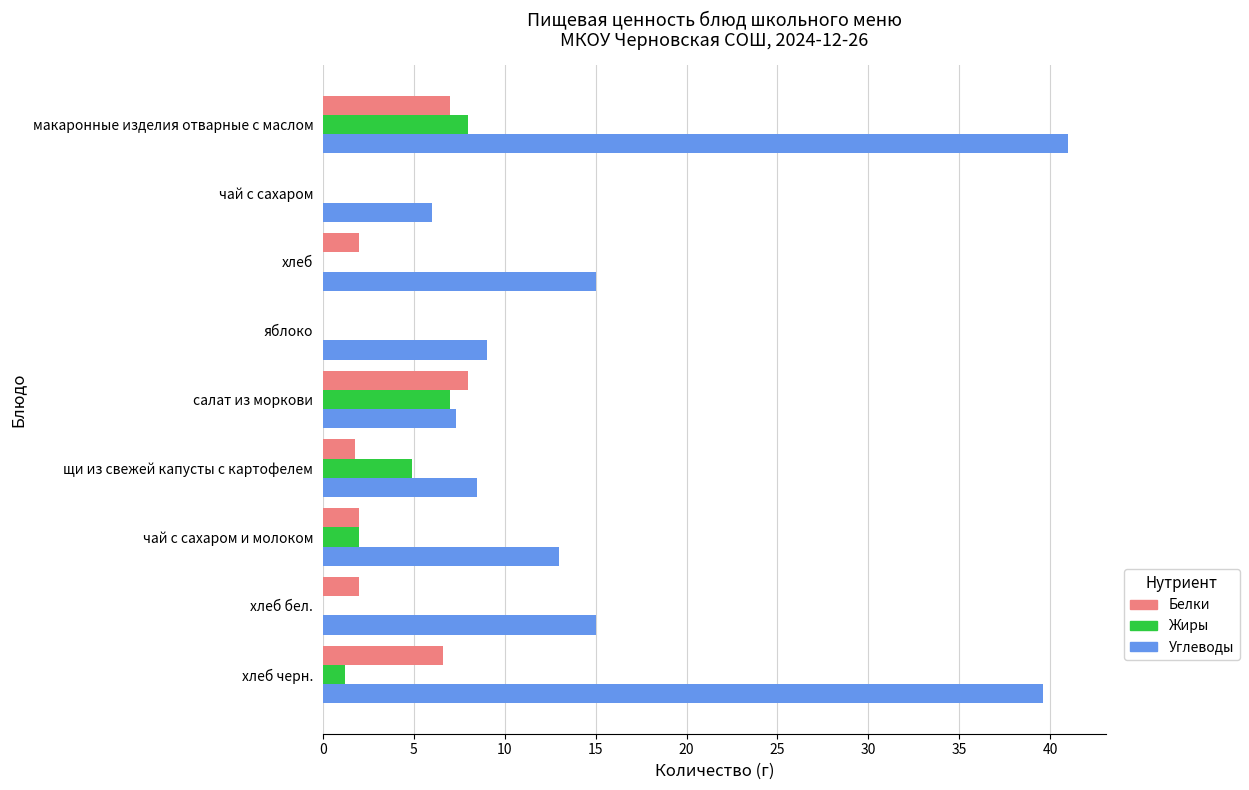

True or false: Жиры has a value of 2.0 at чай с сахаром и молоком.

True